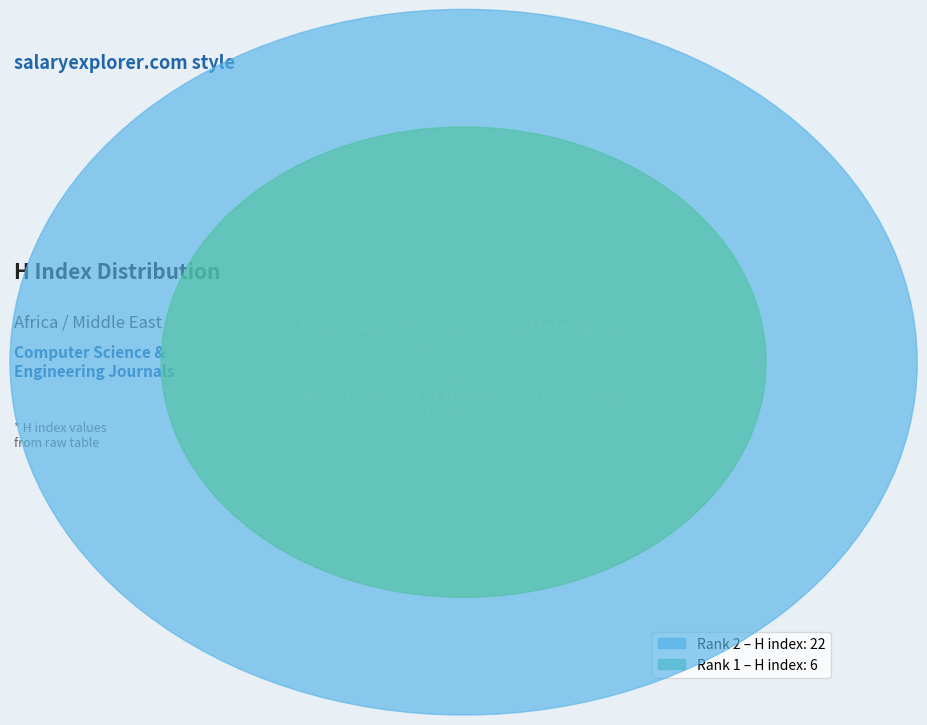

The Rank 1: Journal of Machine and Computing slice represents 12% of the pie. True or false?

False